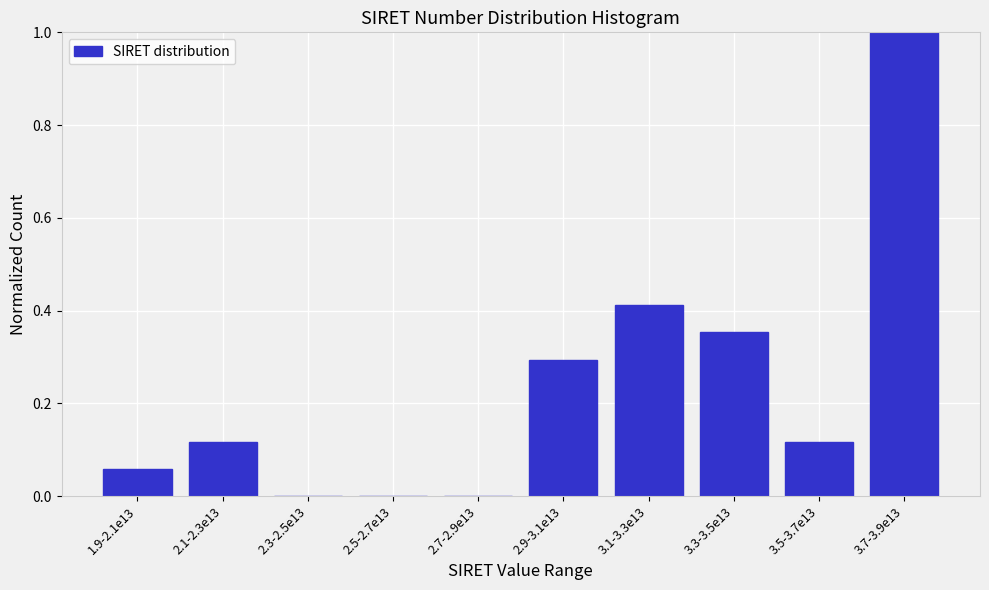

What is the sum of the values at 3.3-3.5e13 and 3.1-3.3e13?

0.8